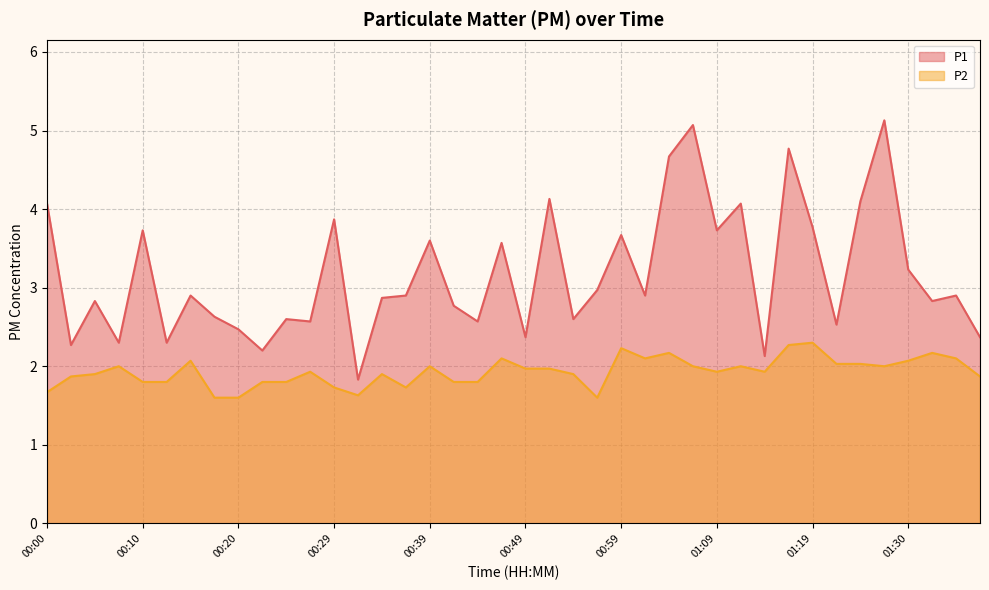

In P2, how many points are lower than both neighbors (excluding endpoints)?

7